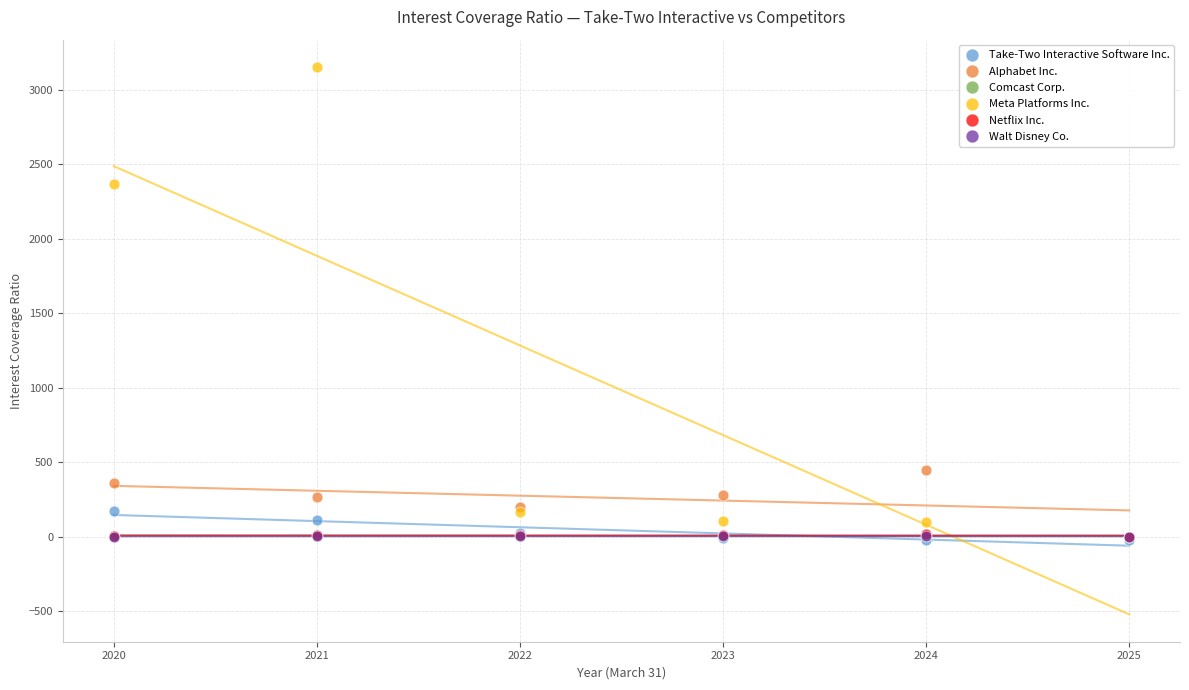

Which series has the widest spread of Y values?

Meta Platforms Inc.